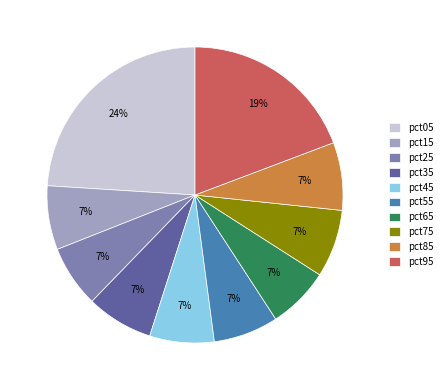

Which has a higher value, pct95 or pct85?

pct95